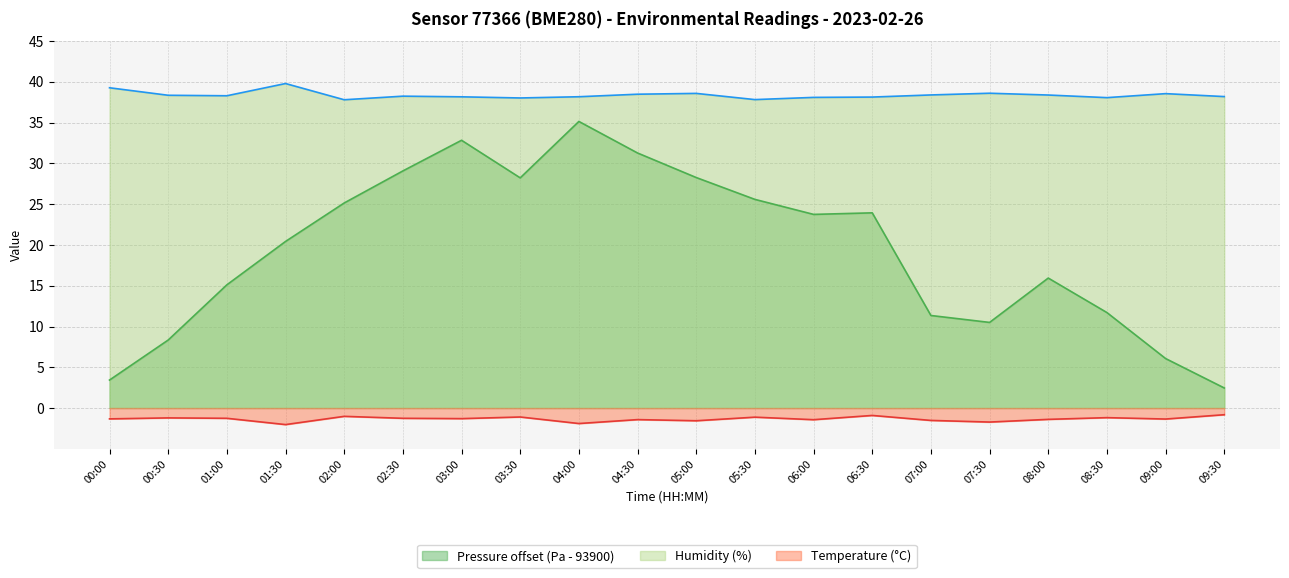

At which category is the sum across all series the highest?

04:00